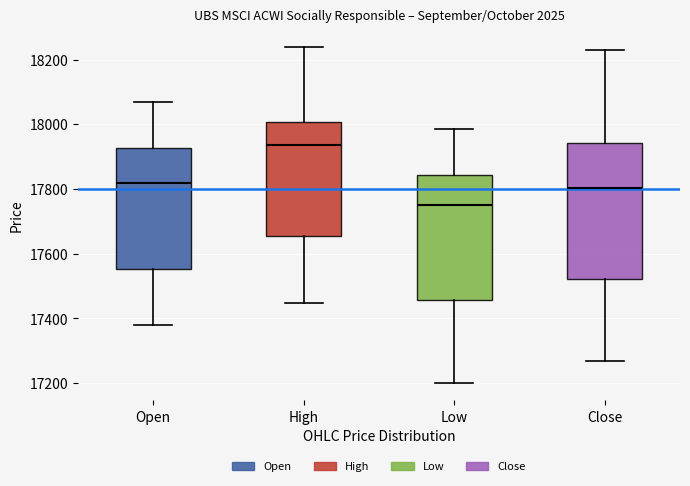

Which box's median line is the highest?

High